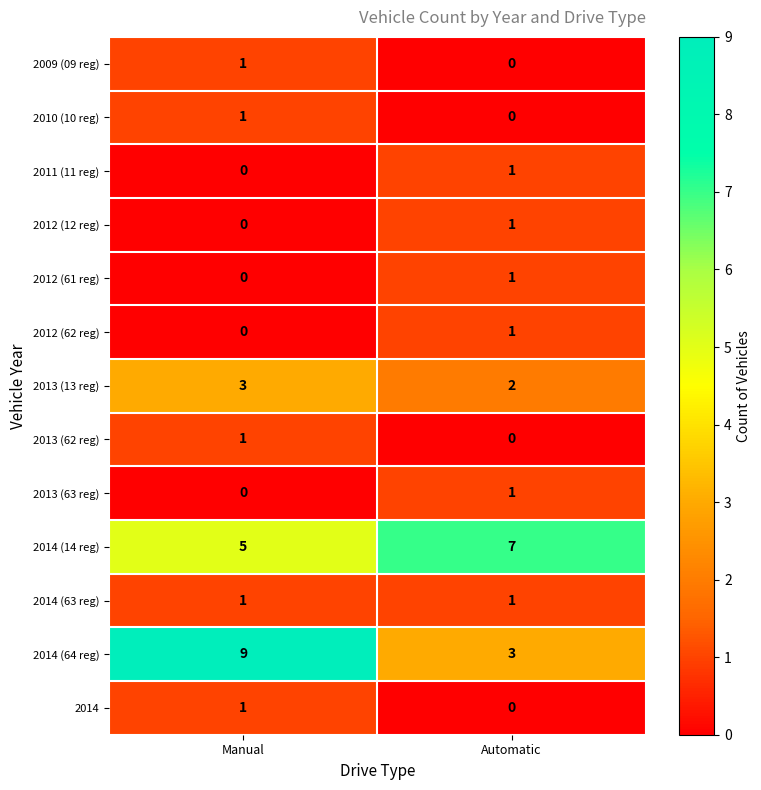

Where is 2012 (61 reg) nearest to the value 0?

Manual